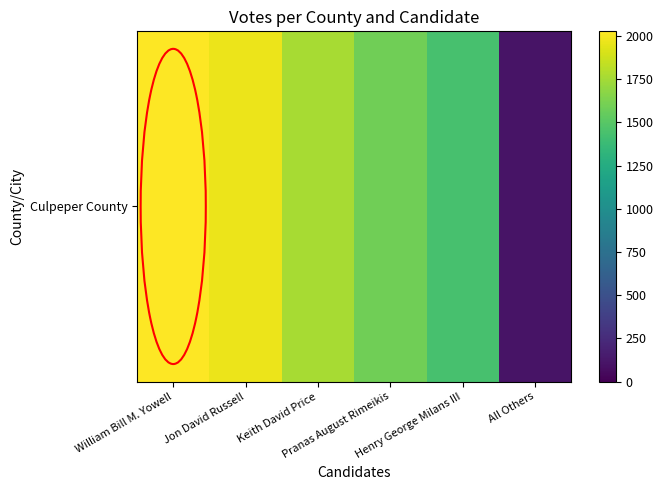

What is the sum of the values at Jon David Russell and Henry George Milans III?

3400